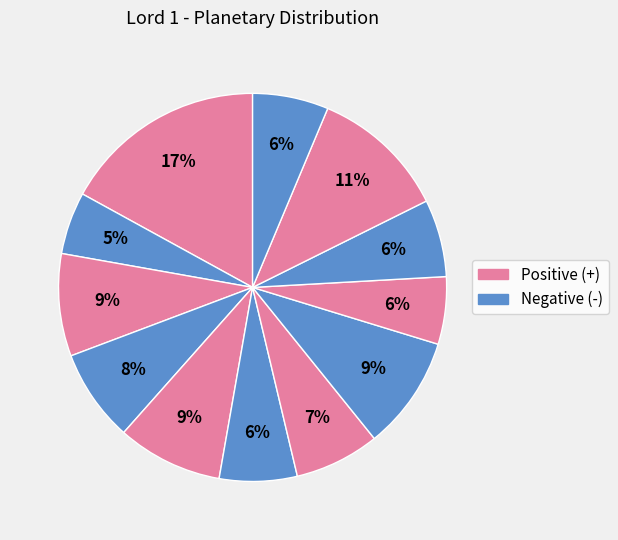

How many segments does this pie chart have?

12